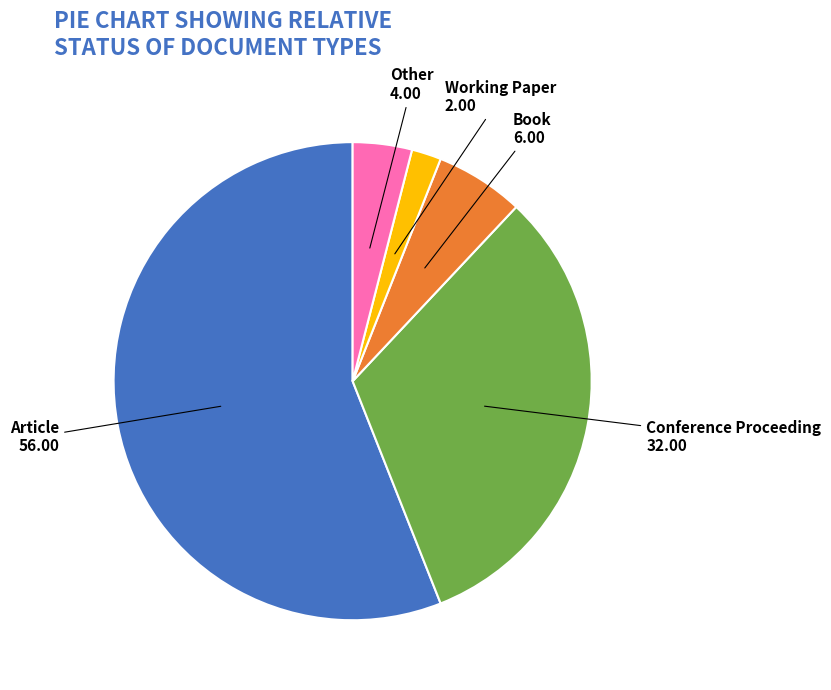

How many segments does this pie chart have?

5